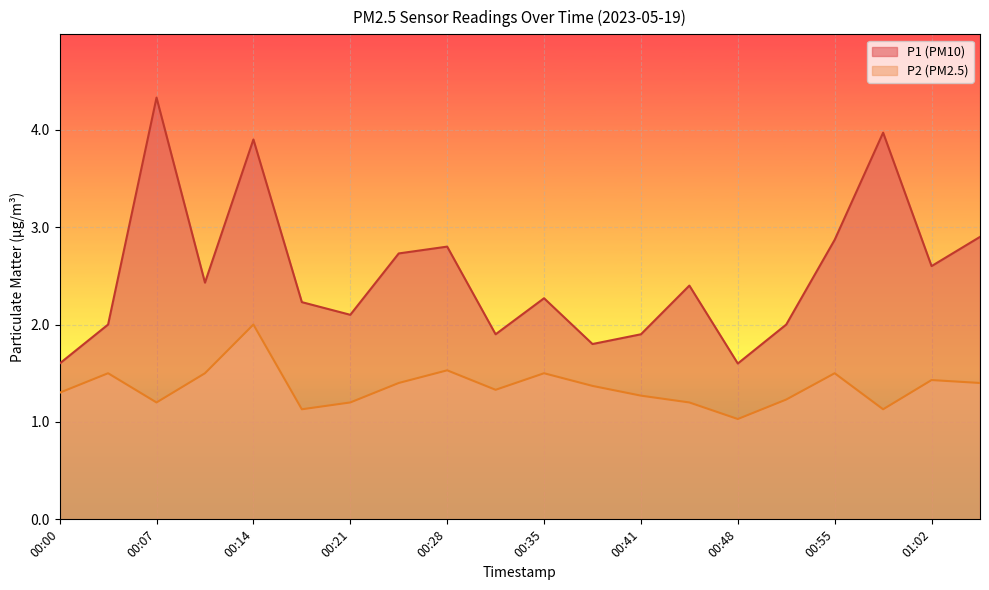

Between 00:51 and 00:38, which is larger?

00:51